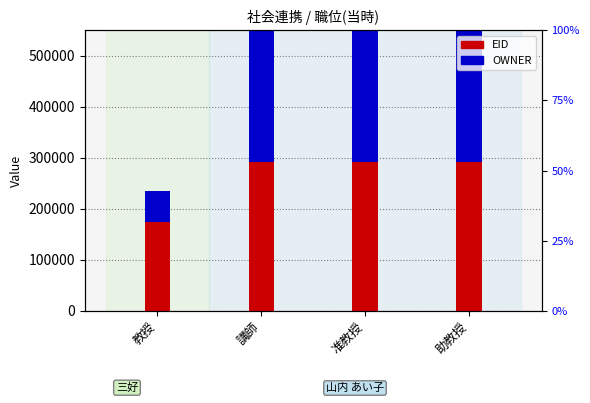

How many bars are there in each group?

2